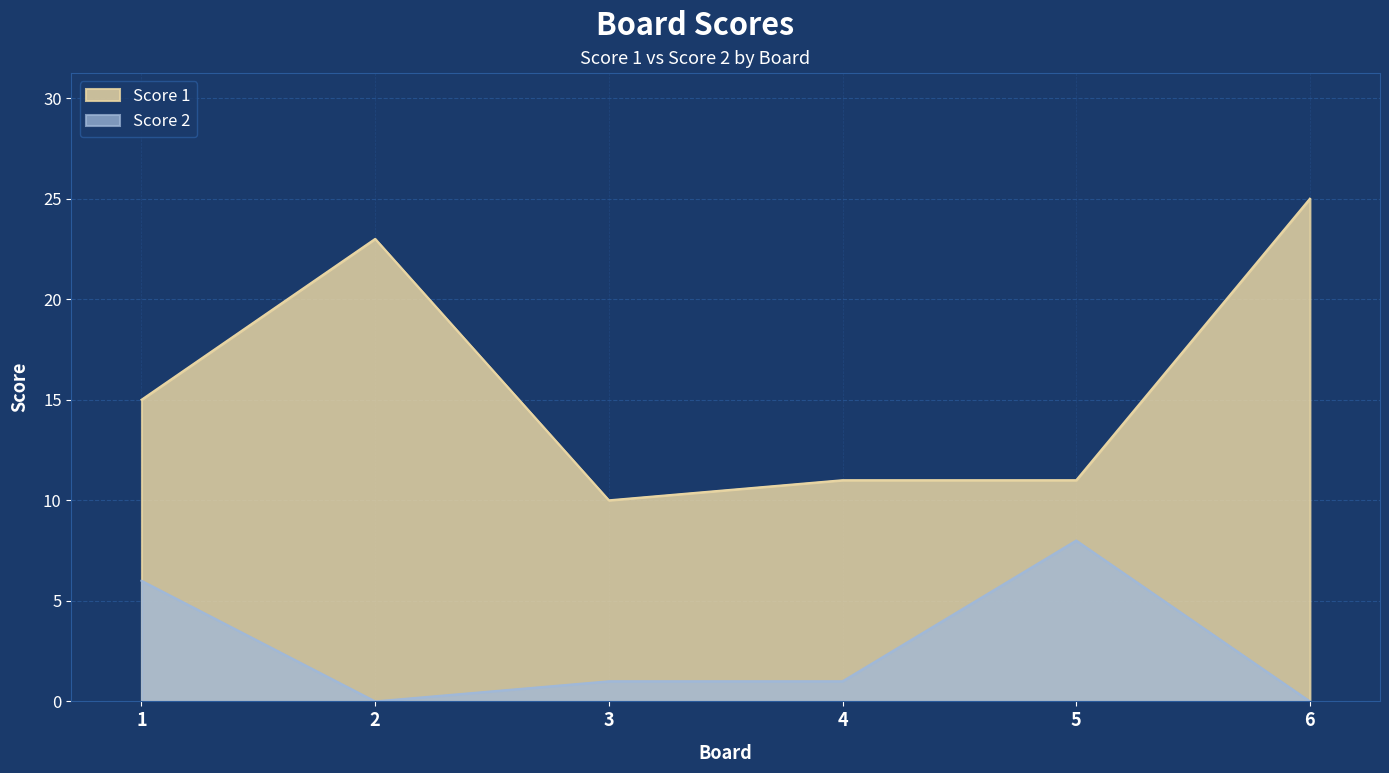

Reading left to right, what are all the values shown in this chart?

Score 1: 1=15	2=23	3=10	4=11	5=11	6=25
Score 2: 1=6	2=0	3=1	4=1	5=8	6=0